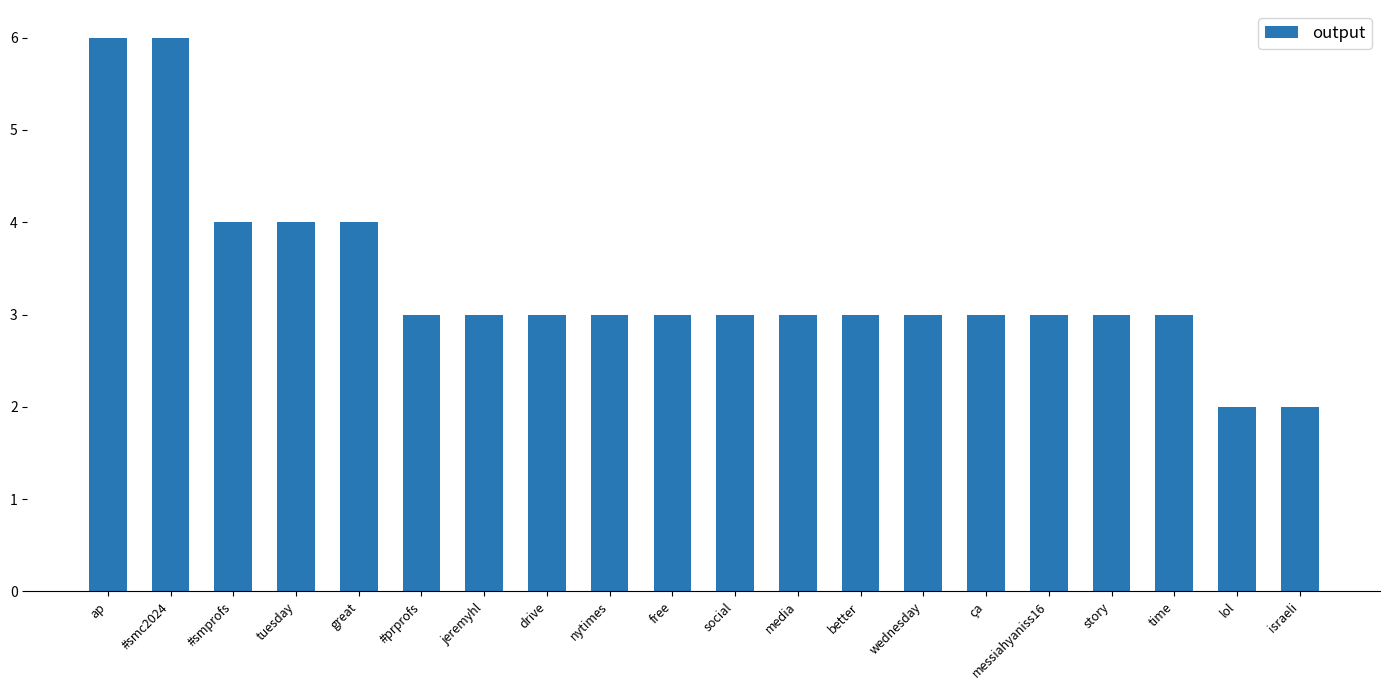

Is it true that the value at messiahyaniss16 is 3?

True